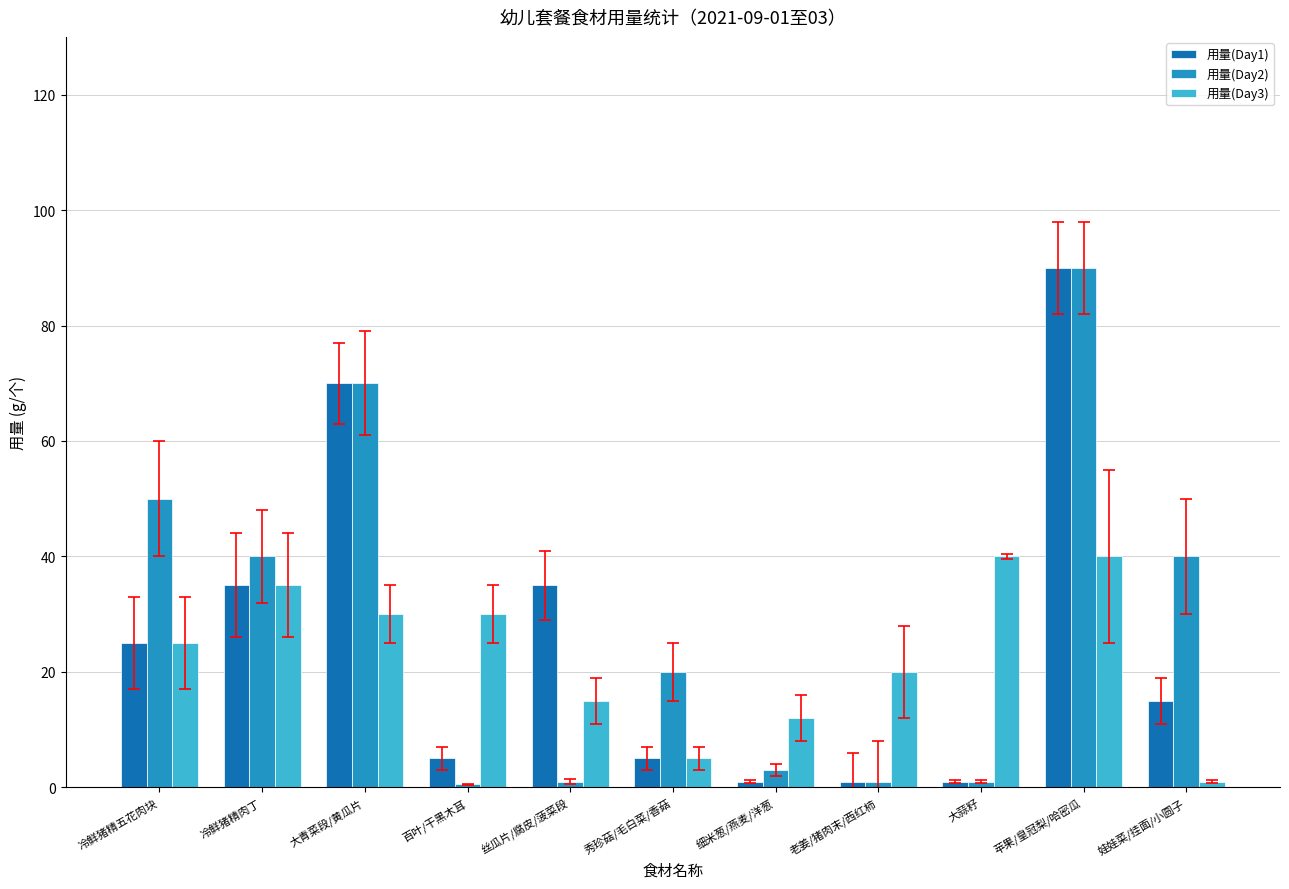

What is the maximum value shown in the chart?

90.0